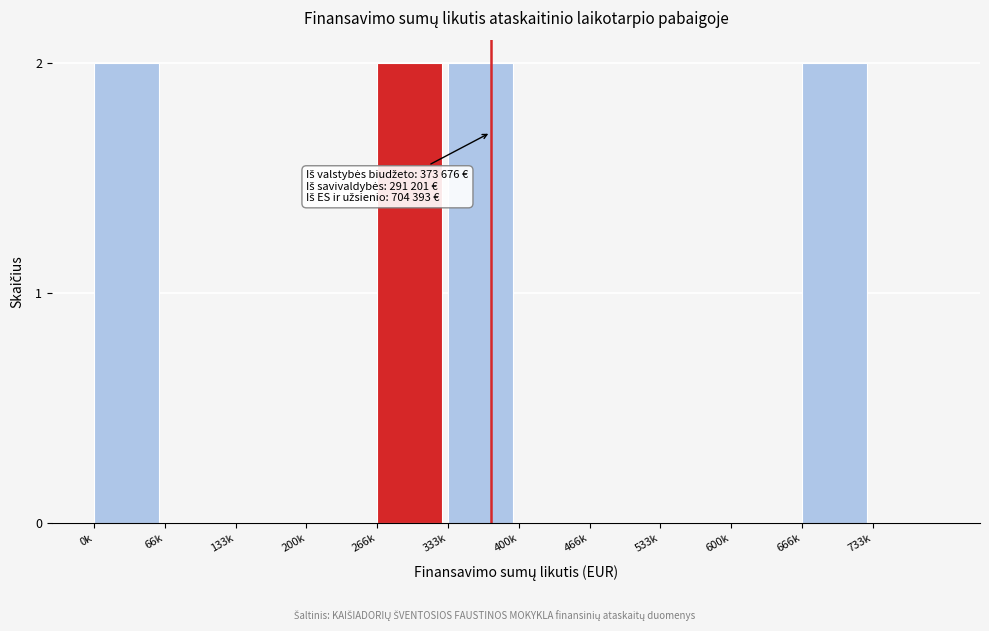

Reading left to right, what are all the values shown in this chart?

0k=2	66k=0	133k=0	200k=0	266k=2	333k=2	400k=0	466k=0	533k=0	600k=0	666k=2	733k=0